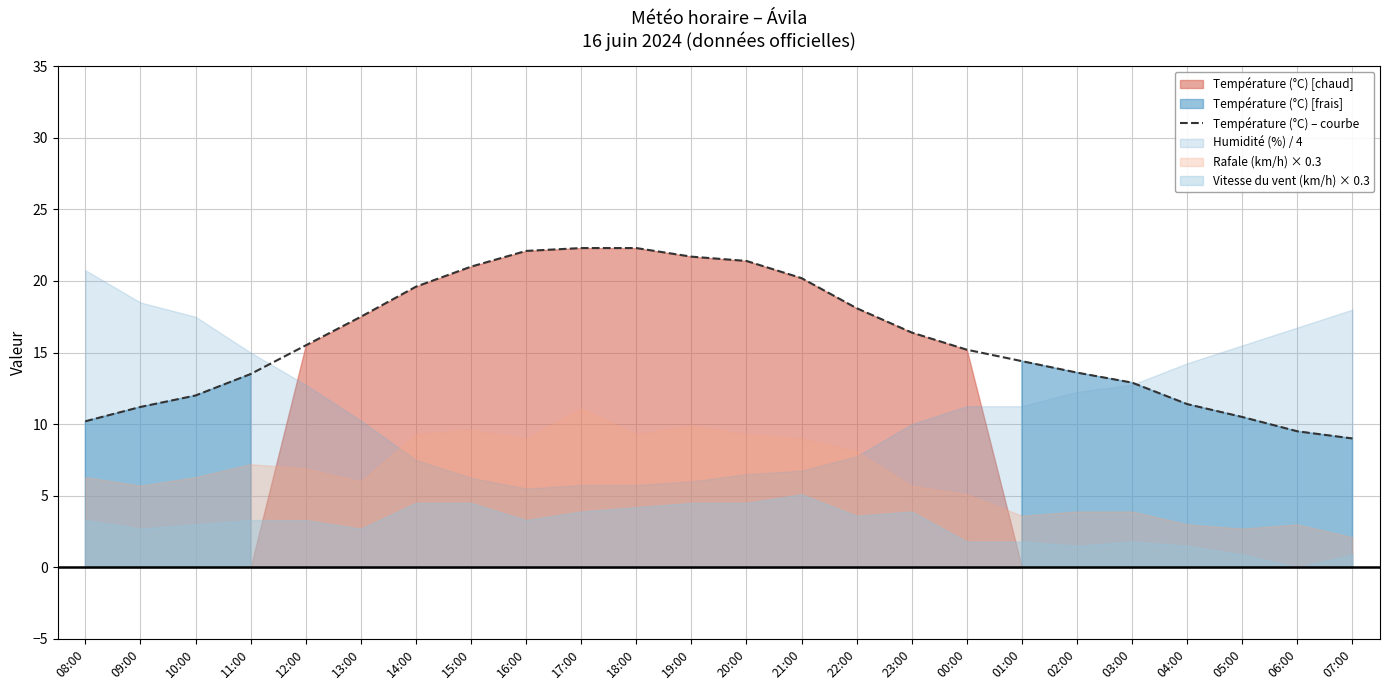

What is the difference between the maximum and minimum values?

13.3